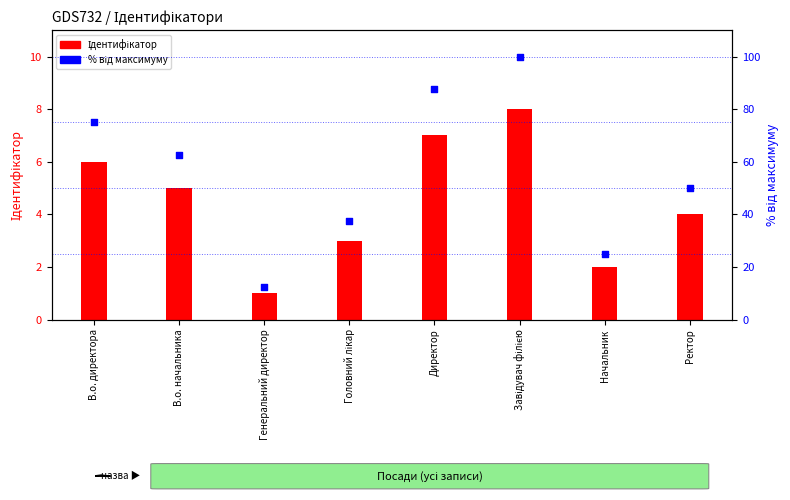

What is the total value across all series at Завідувач філією?

108.0